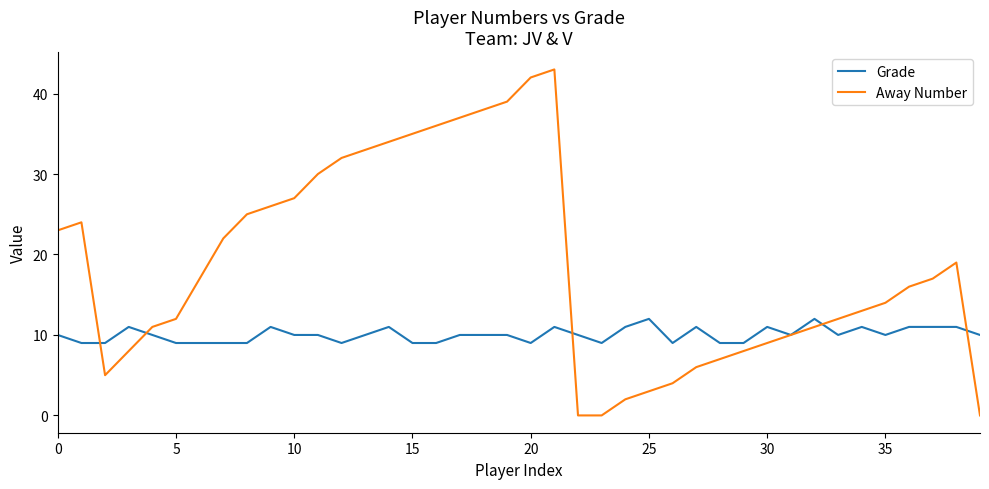

Which series has the largest total across all categories?

Away Number